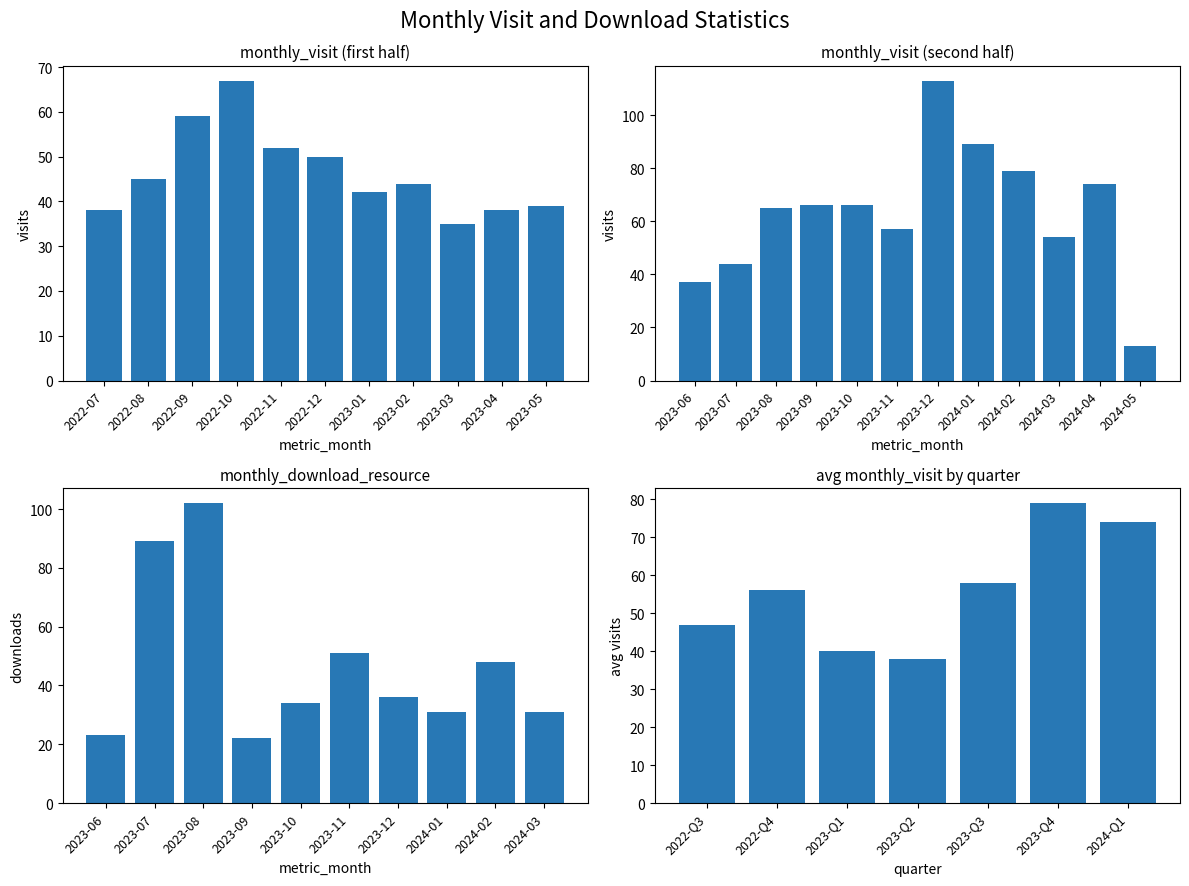

Between 2023-01 and 2023-11, which is larger?

2023-11